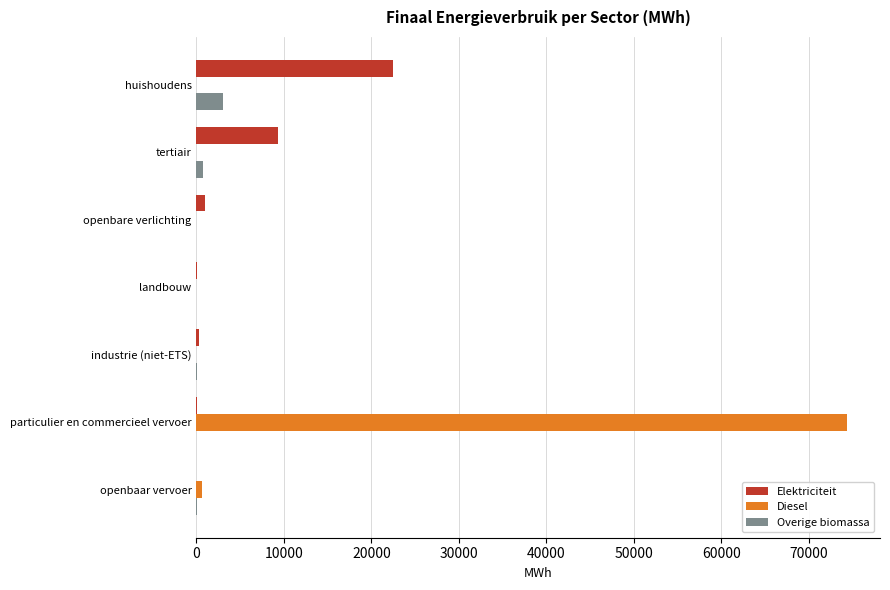

Is it true that Diesel equals 26062.4 at industrie (niet-ETS)?

False